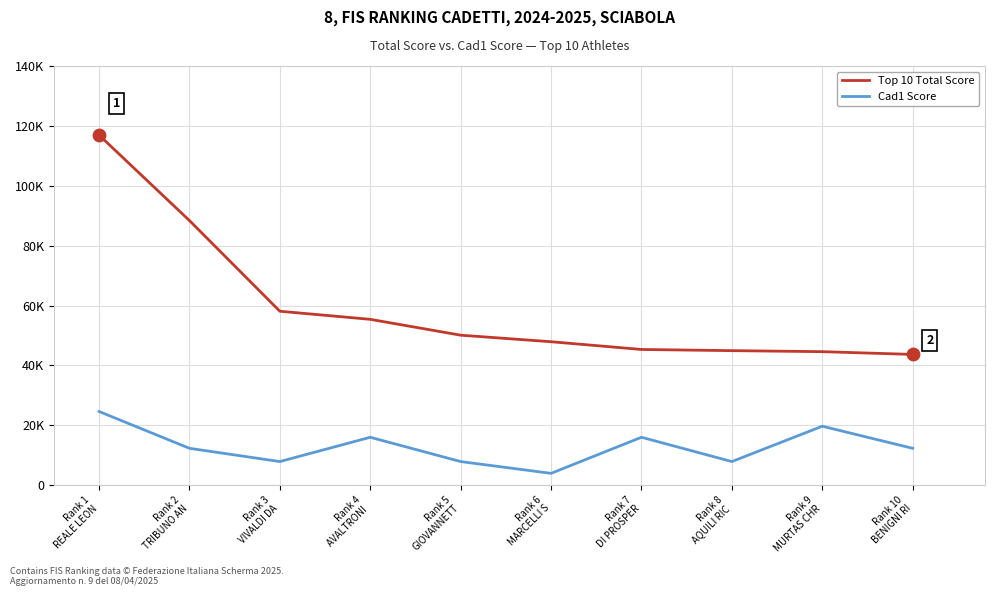

Is the value of Top 10 Total Score at Rank 6
MARCELLI S greater than the value of Cad1 Score at Rank 7
DI PROSPER?

Yes